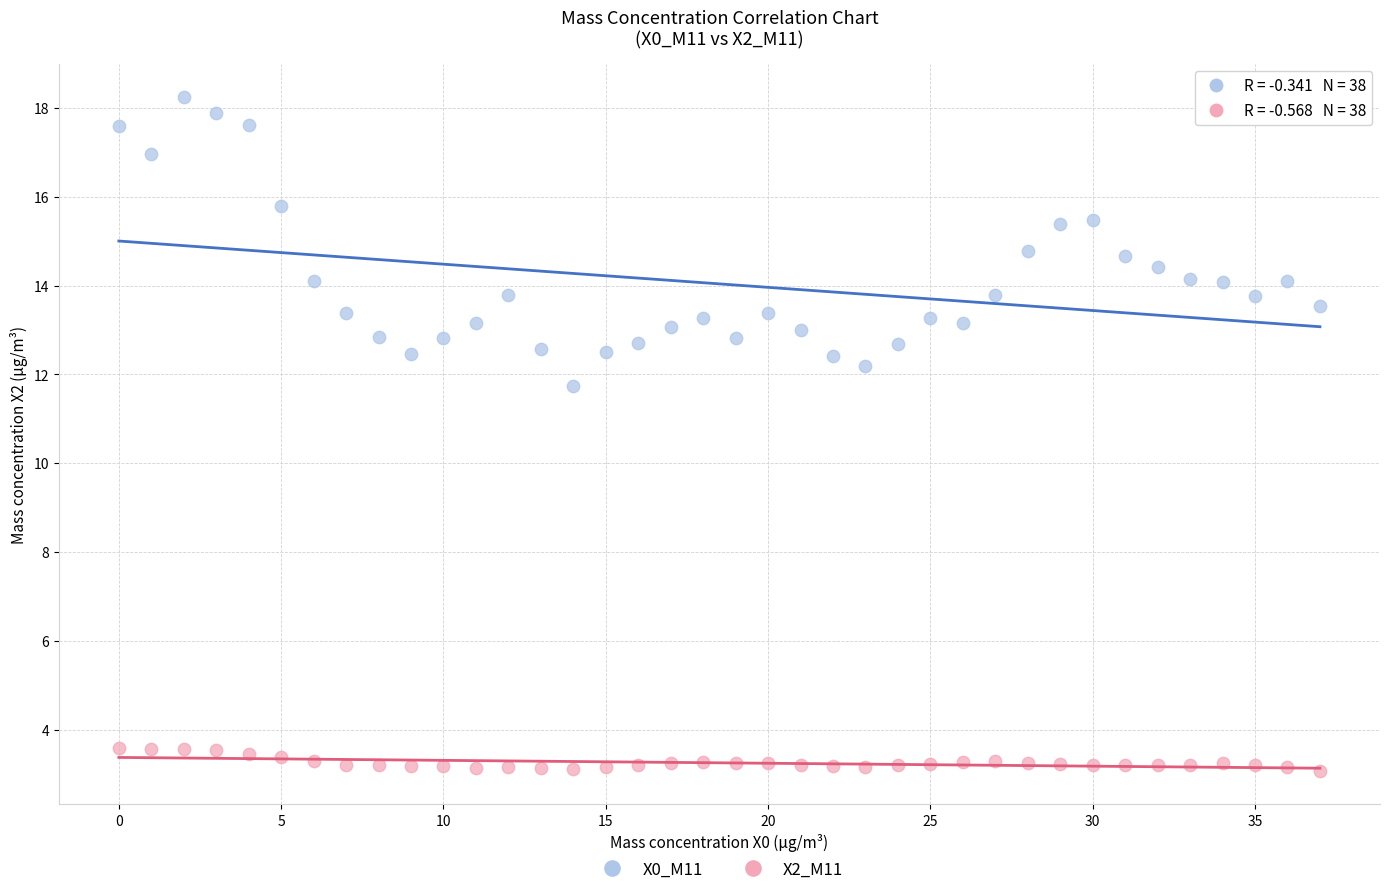

Across all series, what Y value is closest to 10?

11.8